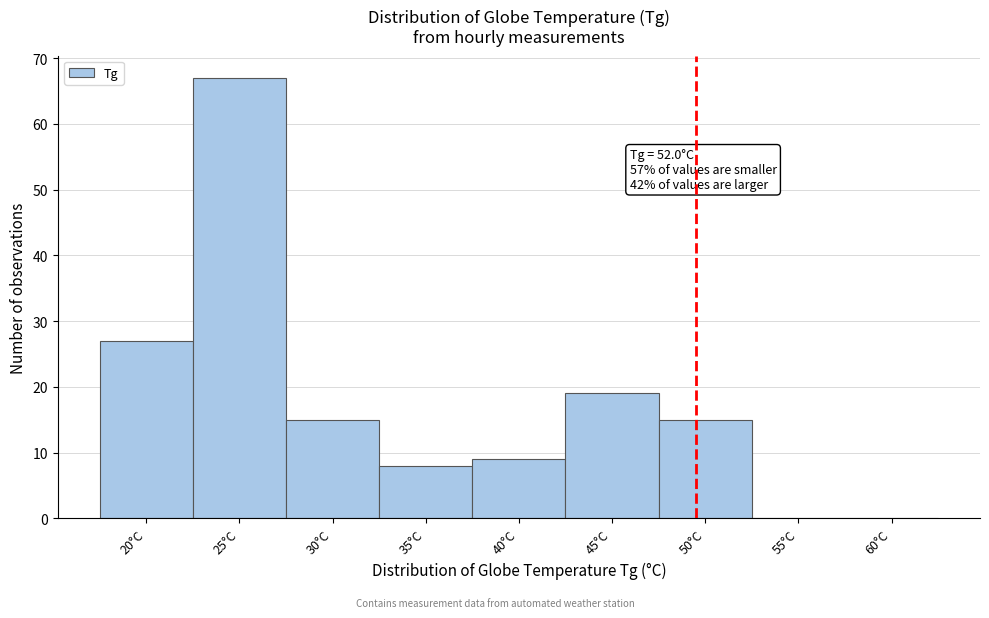

Reading left to right, transcribe all the data shown in this chart.

20°C=27	25°C=67	30°C=15	35°C=8	40°C=9	45°C=19	50°C=15	55°C=0	60°C=0